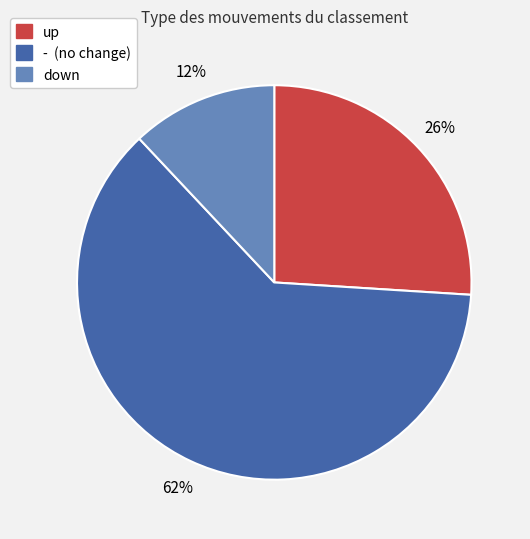

Which slice is the largest?

-